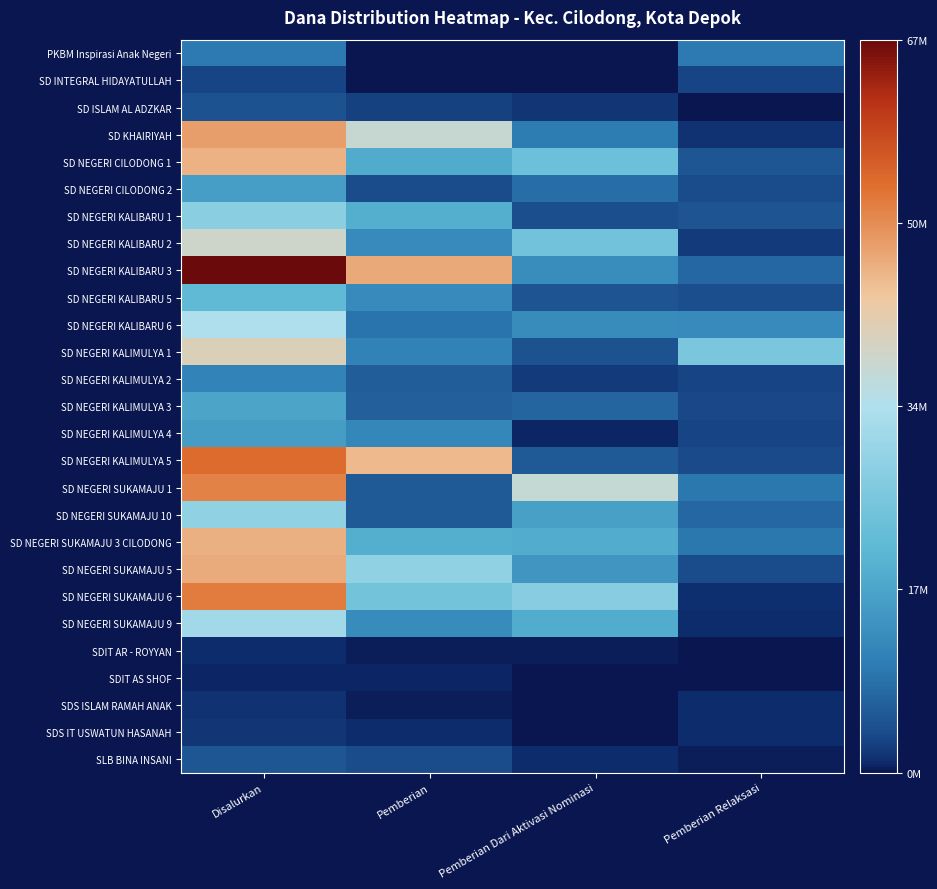

How many categories are shown in the chart?

4